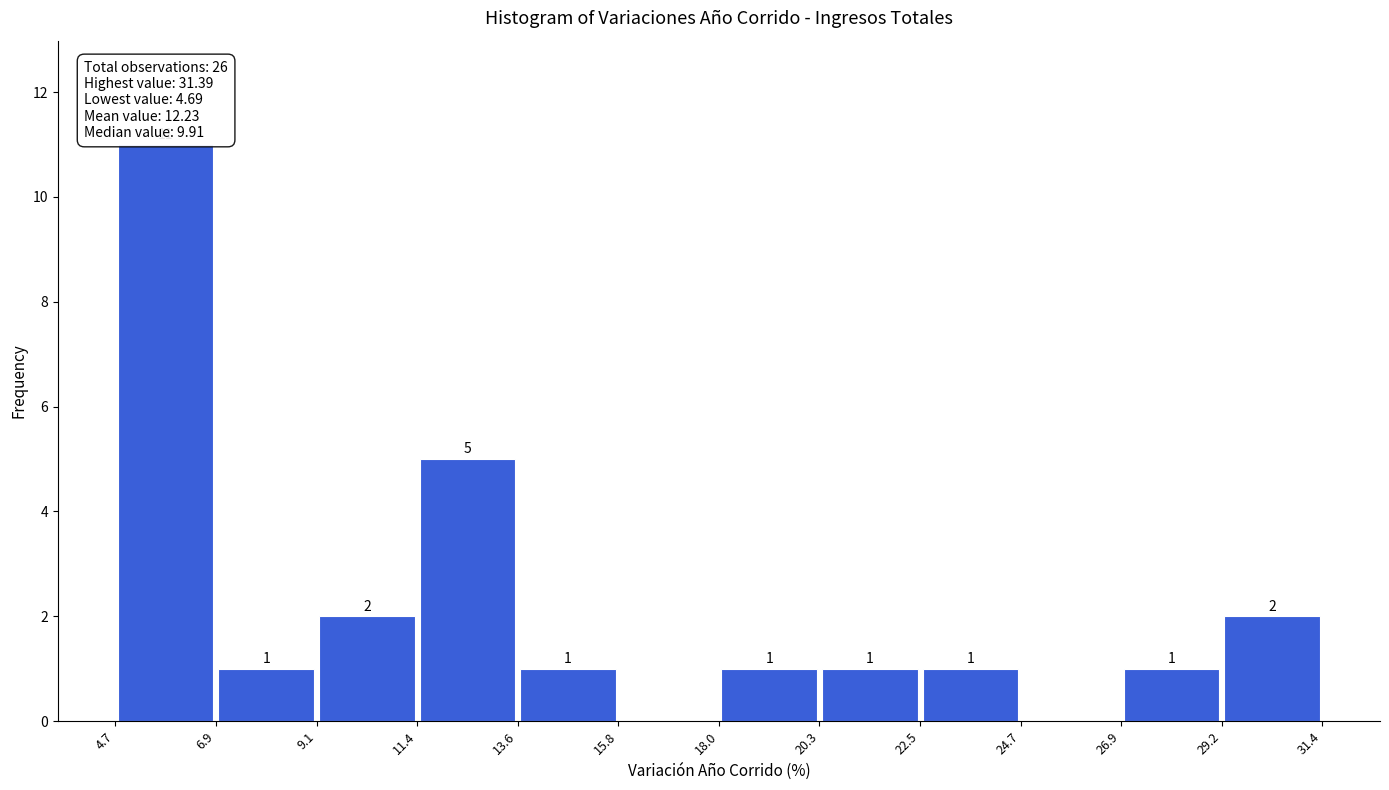

Over which range of the x-axis is the bar tallest?

4.7 to 6.9